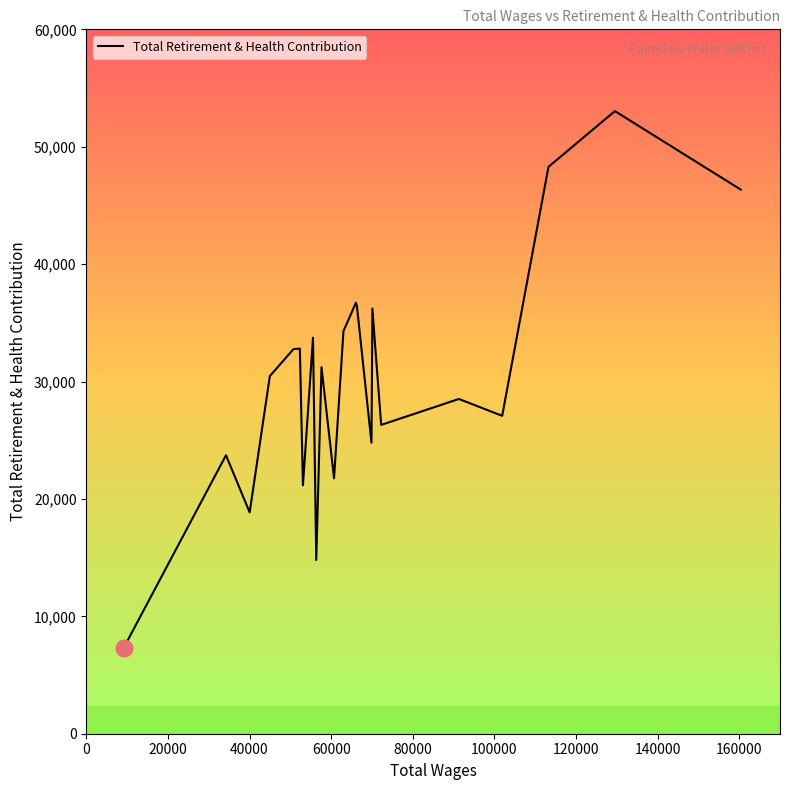

What is the maximum value shown in the chart?

53035